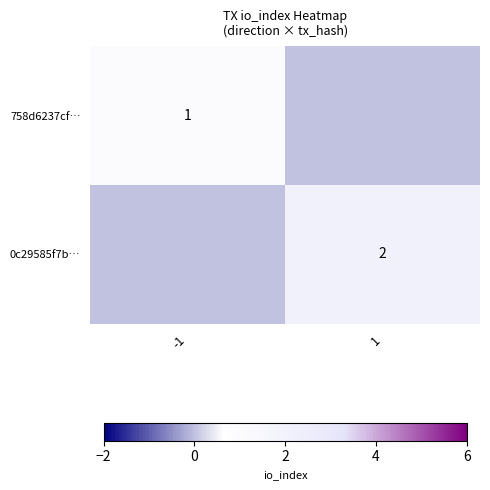

True or false: 0c29585f7b… has a value of 2 at 1.

True